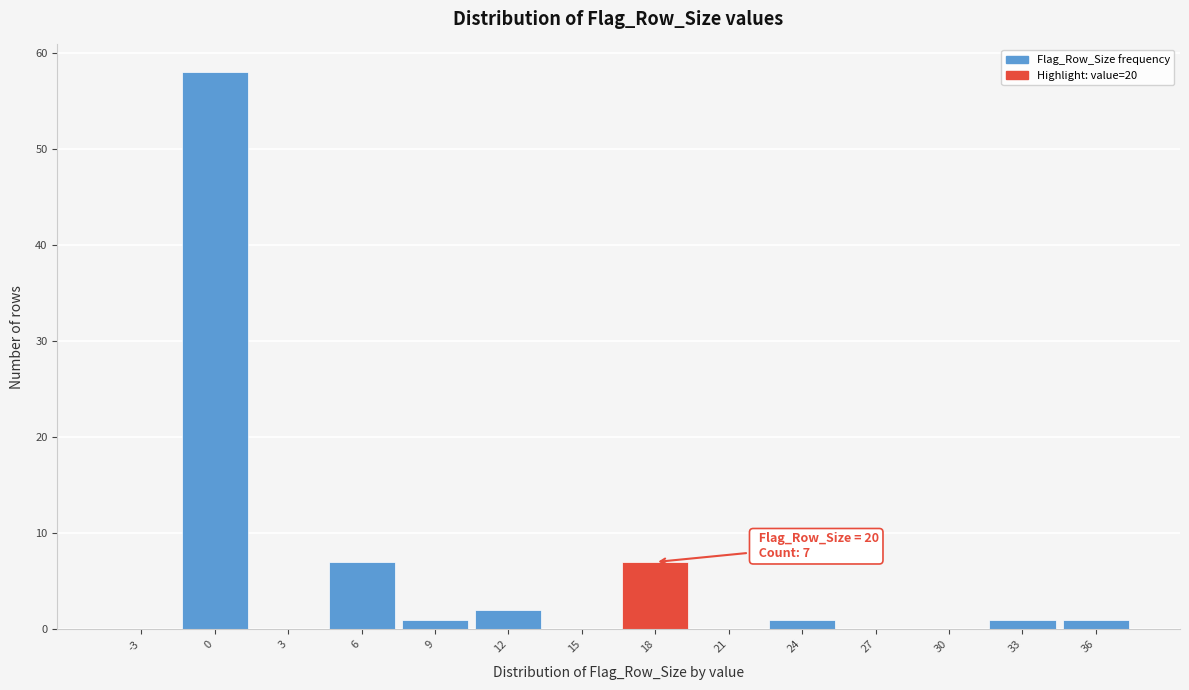

Reading left to right, extract all data points from this chart.

-3=0	0=58	3=0	6=7	9=1	12=2	15=0	18=7	21=0	24=1	27=0	30=0	33=1	36=1